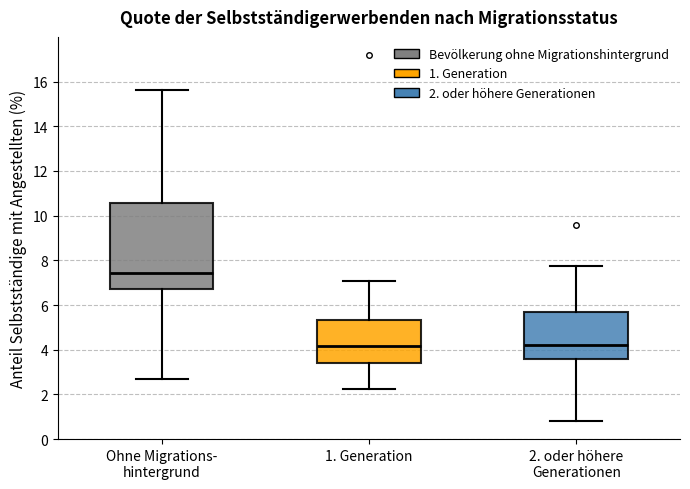

Comparing the boxes themselves (not the whiskers), which one is the tallest?

Ohne Migrations- hintergrund